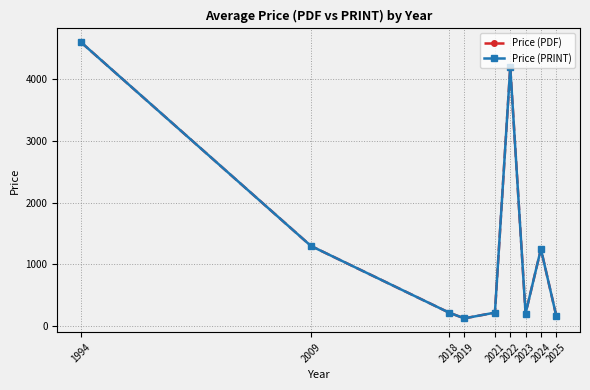

What is the difference between the maximum and second lowest values in the Price (PDF) series?

4430.1